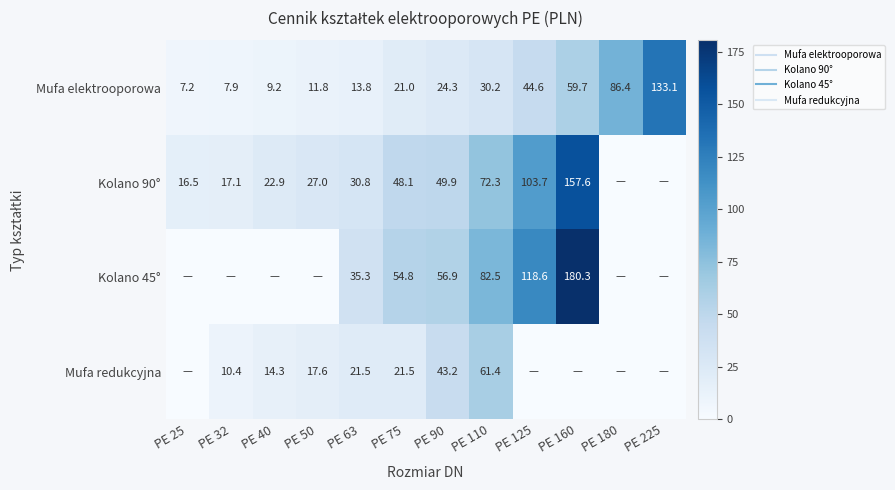

How many values in the Kolano 45° series exceed 35?

6